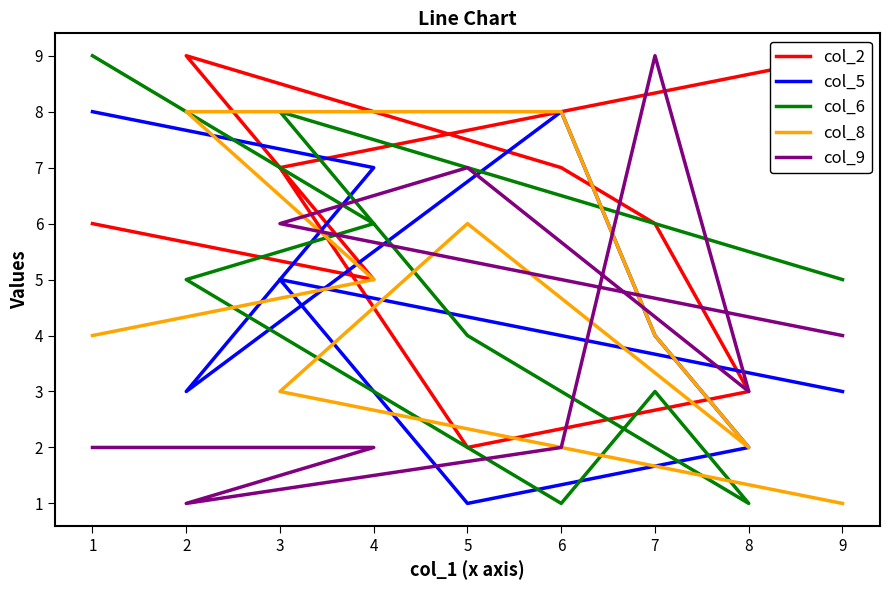

What is the difference between the maximum and second lowest values in the col_5 series?

6